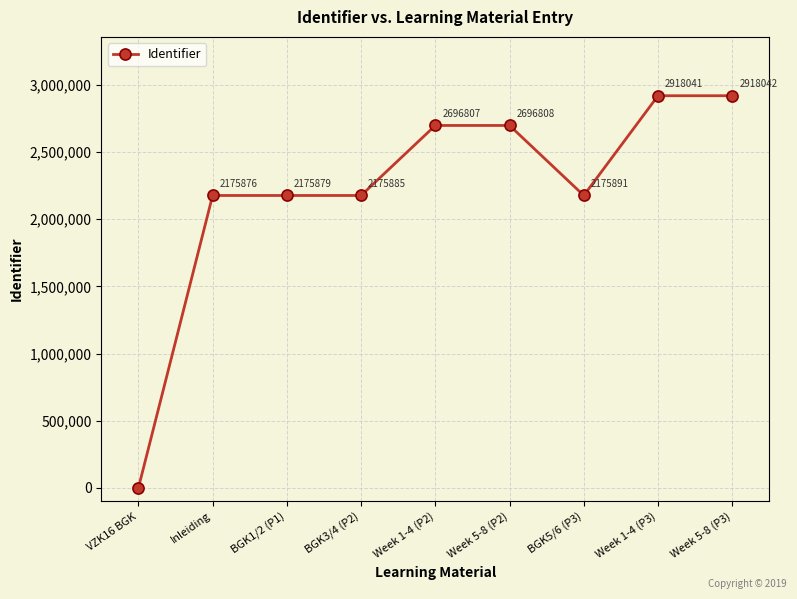

Reading left to right, extract all data points from this chart.

0	2175876	2175879	2175885	2696807	2696808	2175891	2918041	2918042